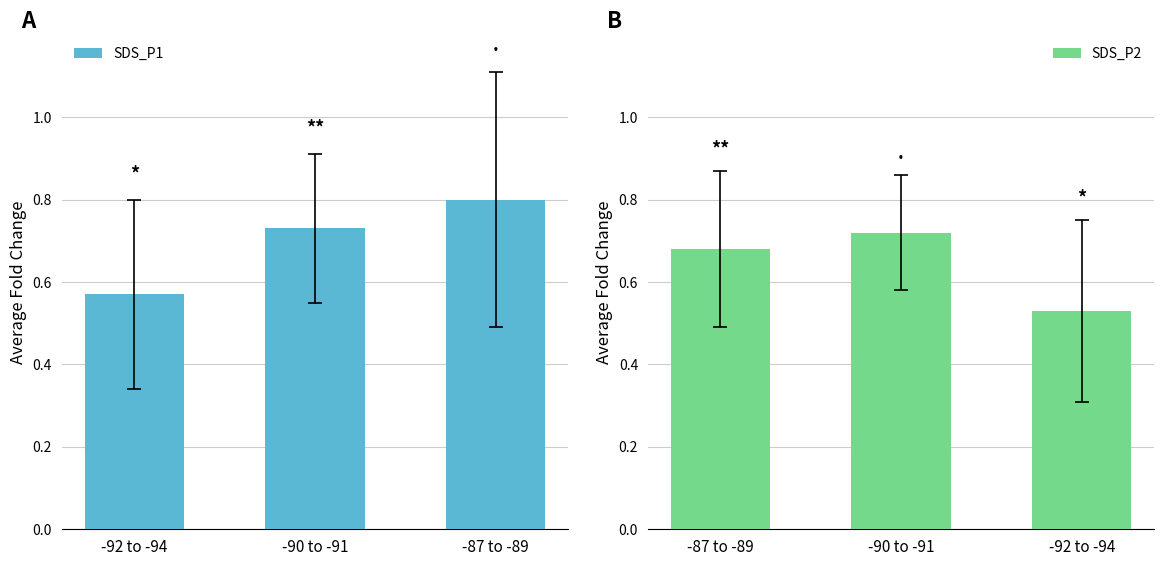

True or false: SDS_P1 has a value of 0.8 at -92 to -94.

False